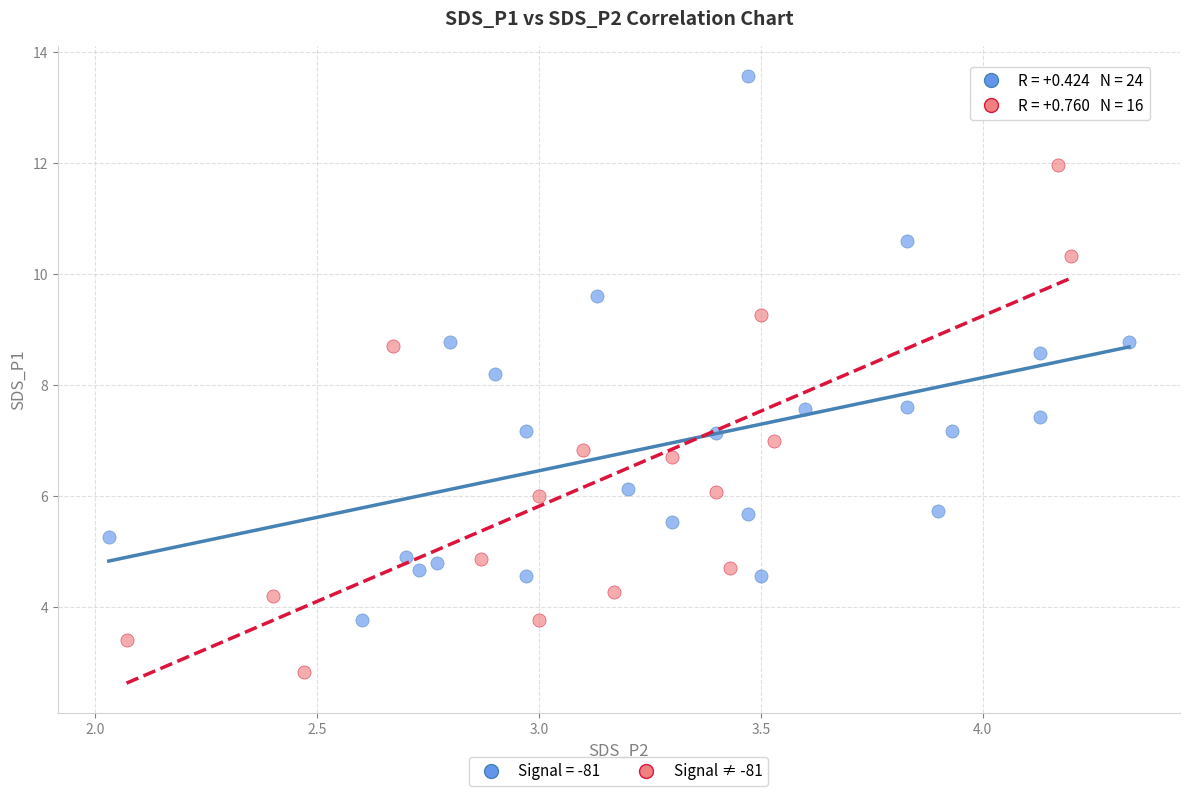

Which series reaches the maximum Y coordinate?

Signal = -81